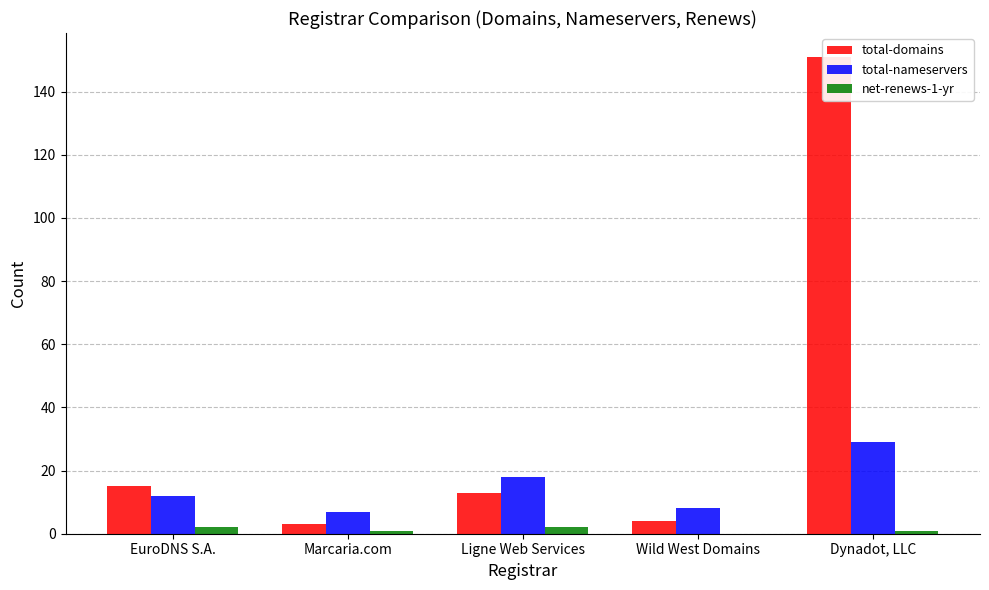

Are the bars horizontal?

No